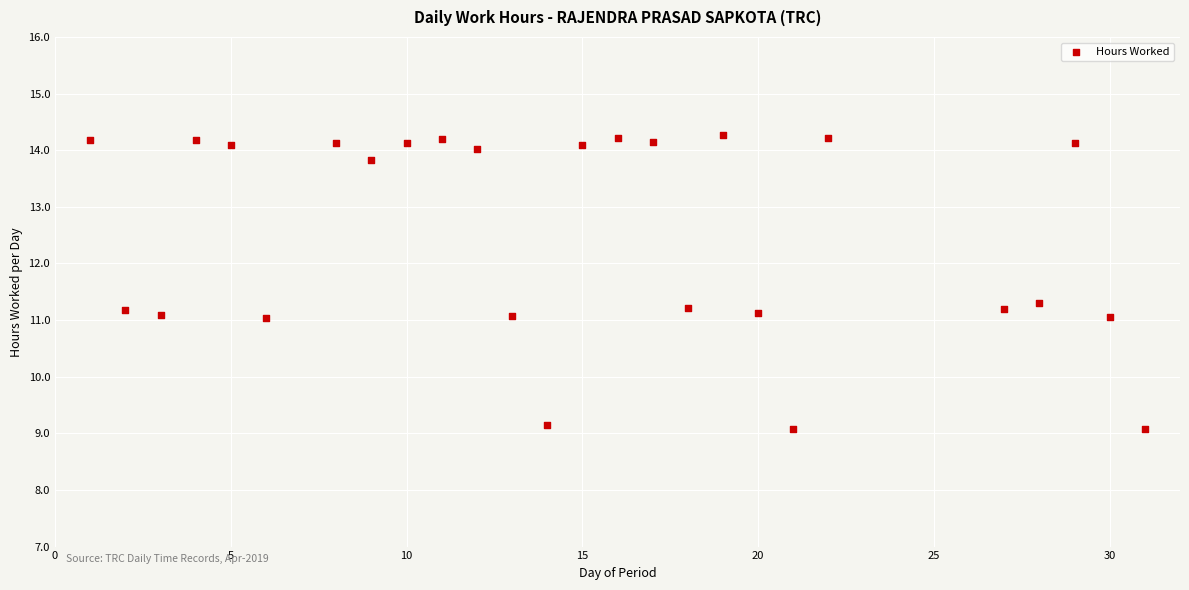

What is the range of X values (max minus min)?

30.0